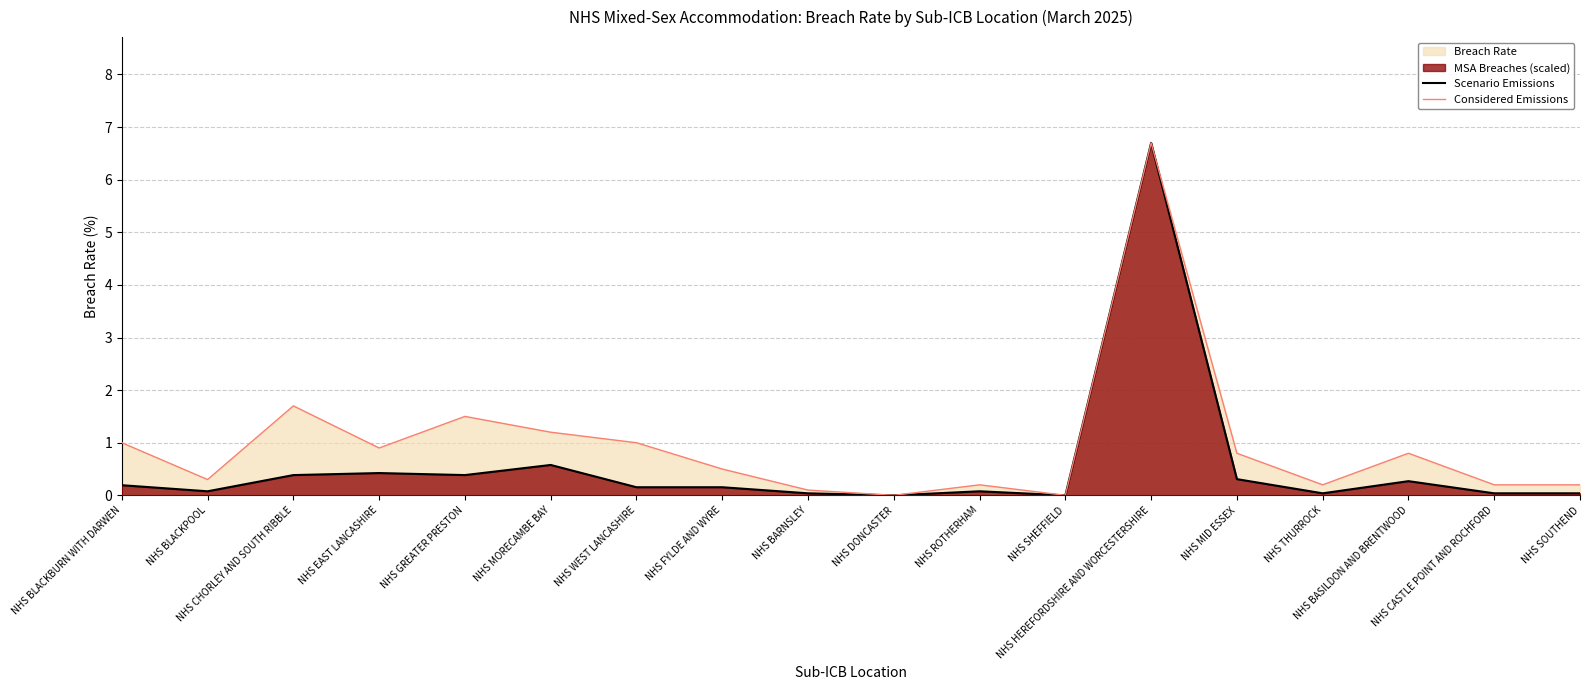

Between NHS BLACKBURN WITH DARWEN and NHS BARNSLEY, which is larger?

NHS BLACKBURN WITH DARWEN